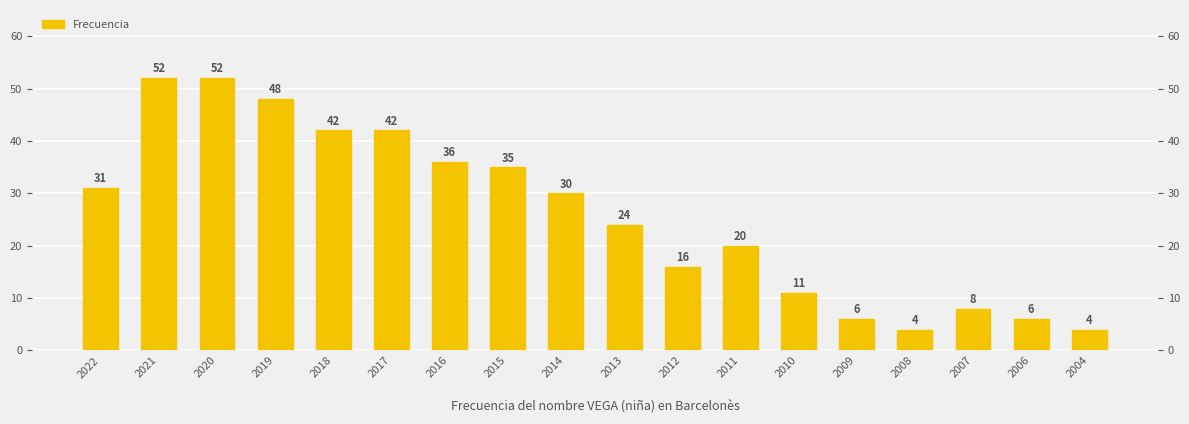

What is the difference between the values at 2019 and 2012?

32